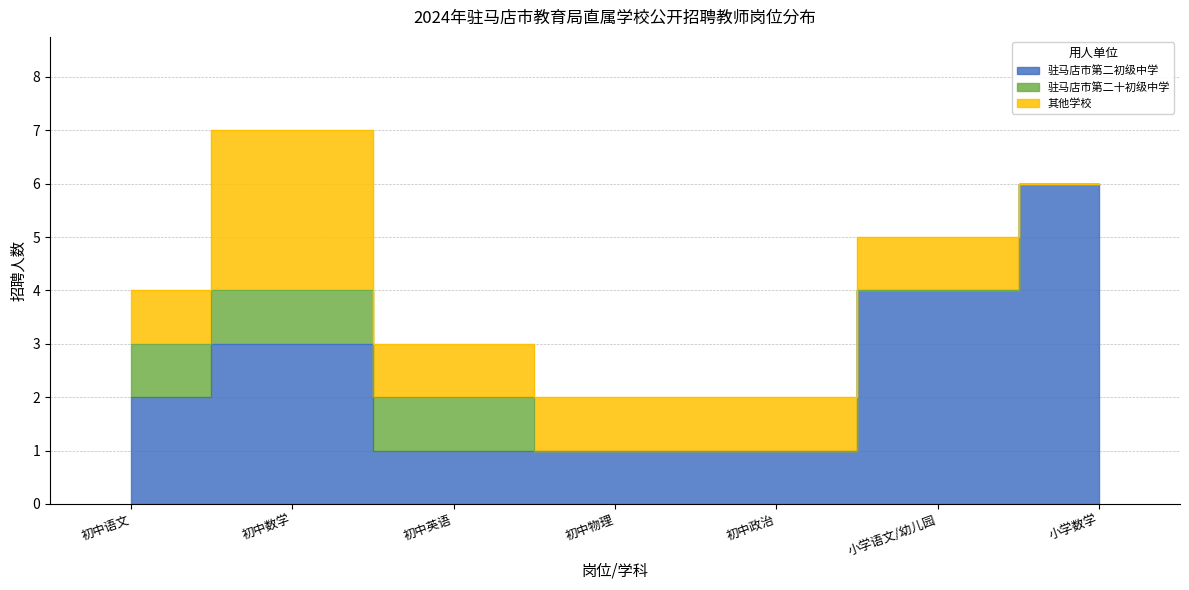

Rank the categories by 其他学校 value from highest to lowest.

初中数学, 初中语文, 初中英语, 初中物理, 初中政治, 小学语文/幼儿园, 小学数学